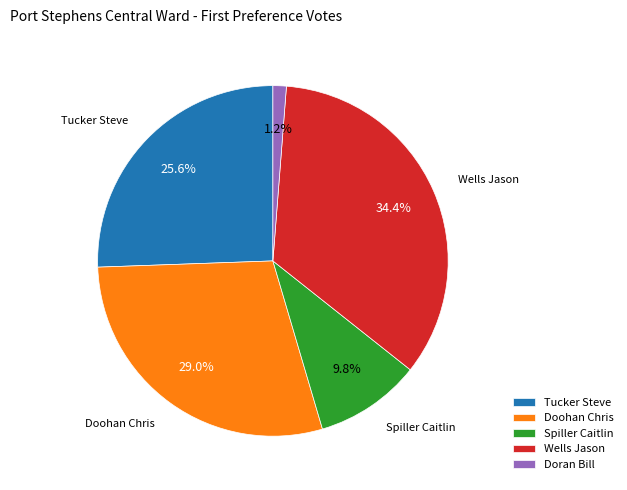

What is the ratio of the value at Wells Jason to the value at Spiller Caitlin?

3.5